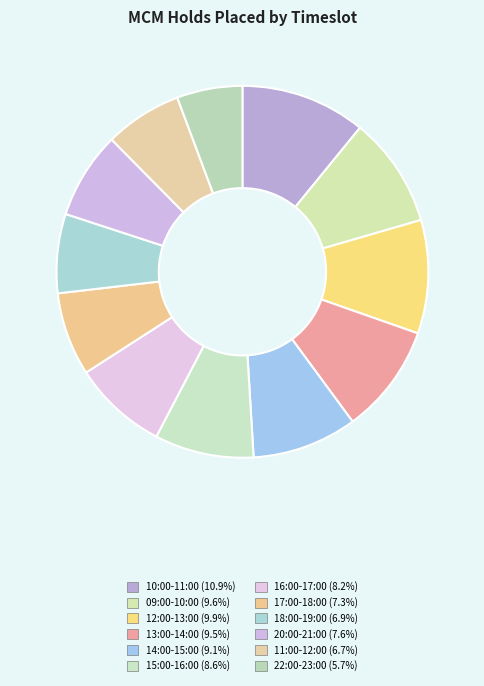

How many segments does this pie chart have?

12